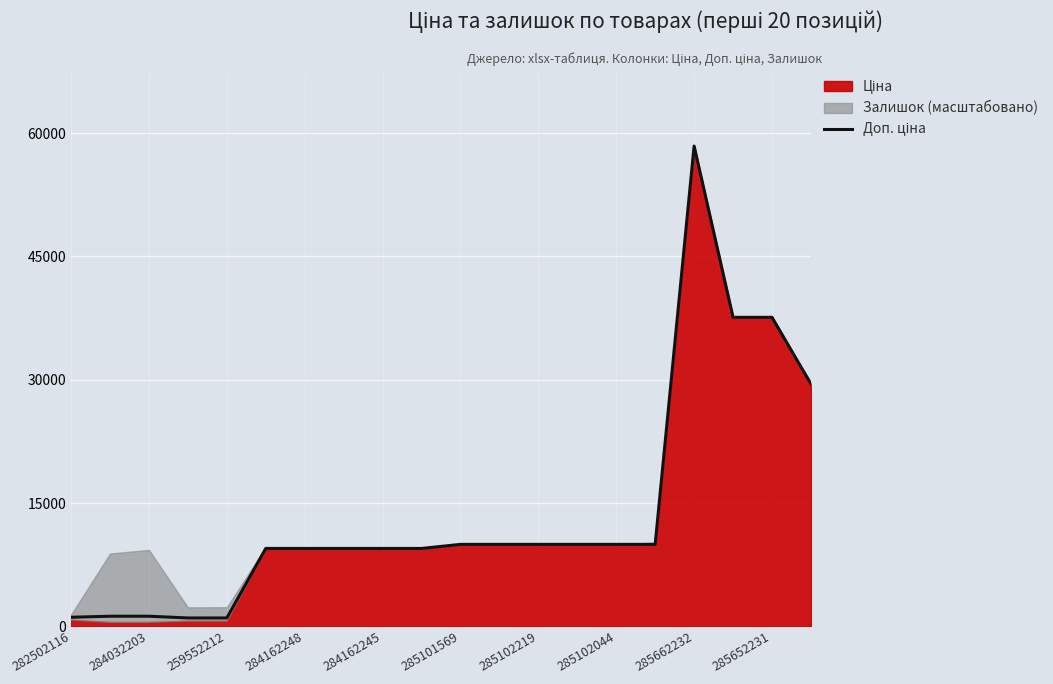

True or false: the data shows 267.7 at 284032203.

False